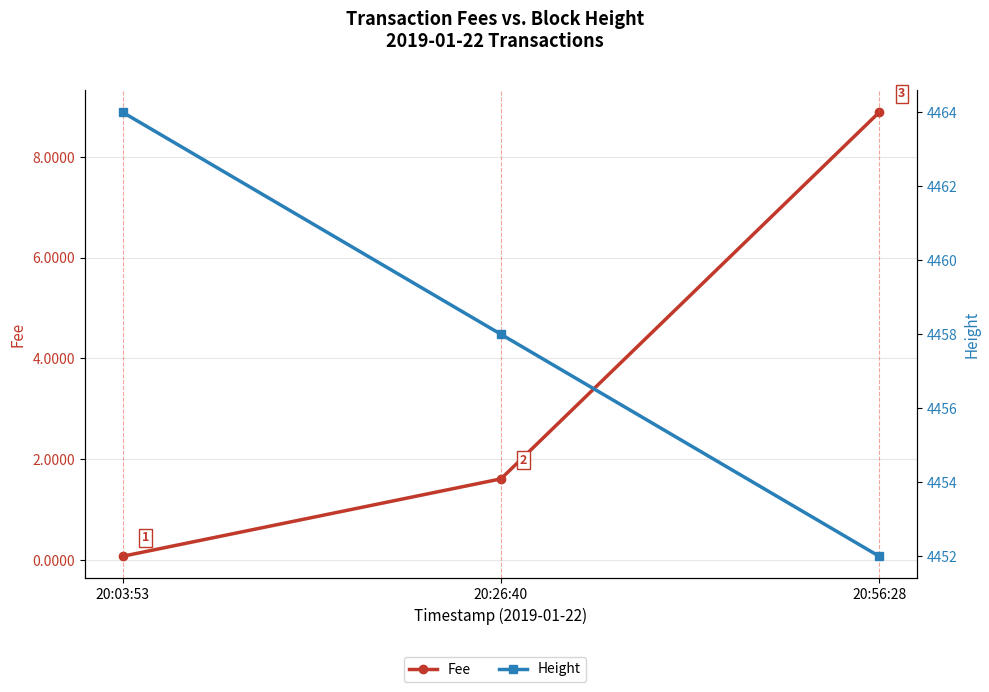

What position from the left is 20:56:28?

3